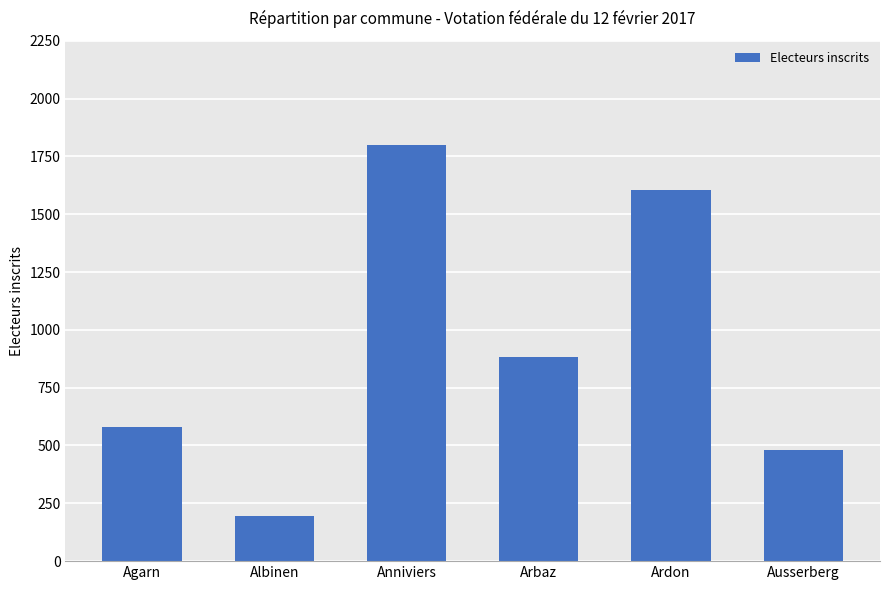

What is the label of the 2nd bar from the right?

Ardon